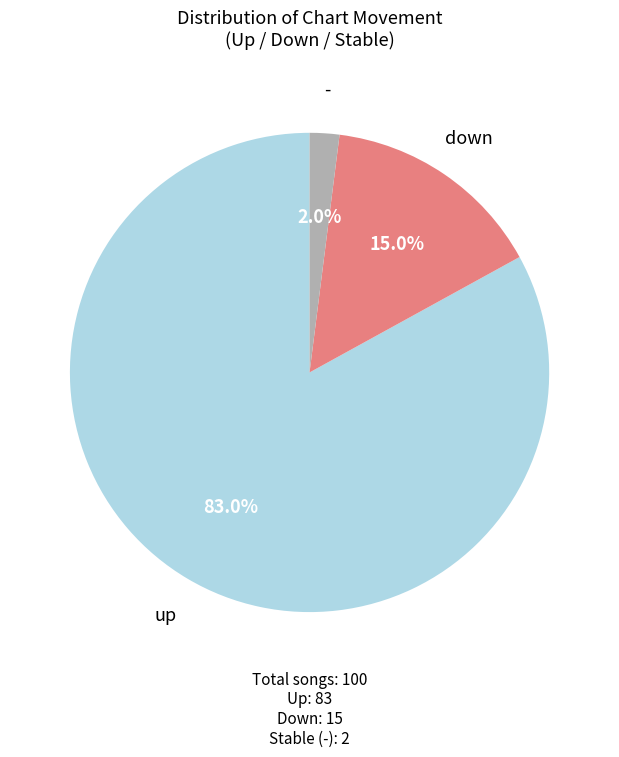

Is there any slice that represents more than half of the pie?

Yes